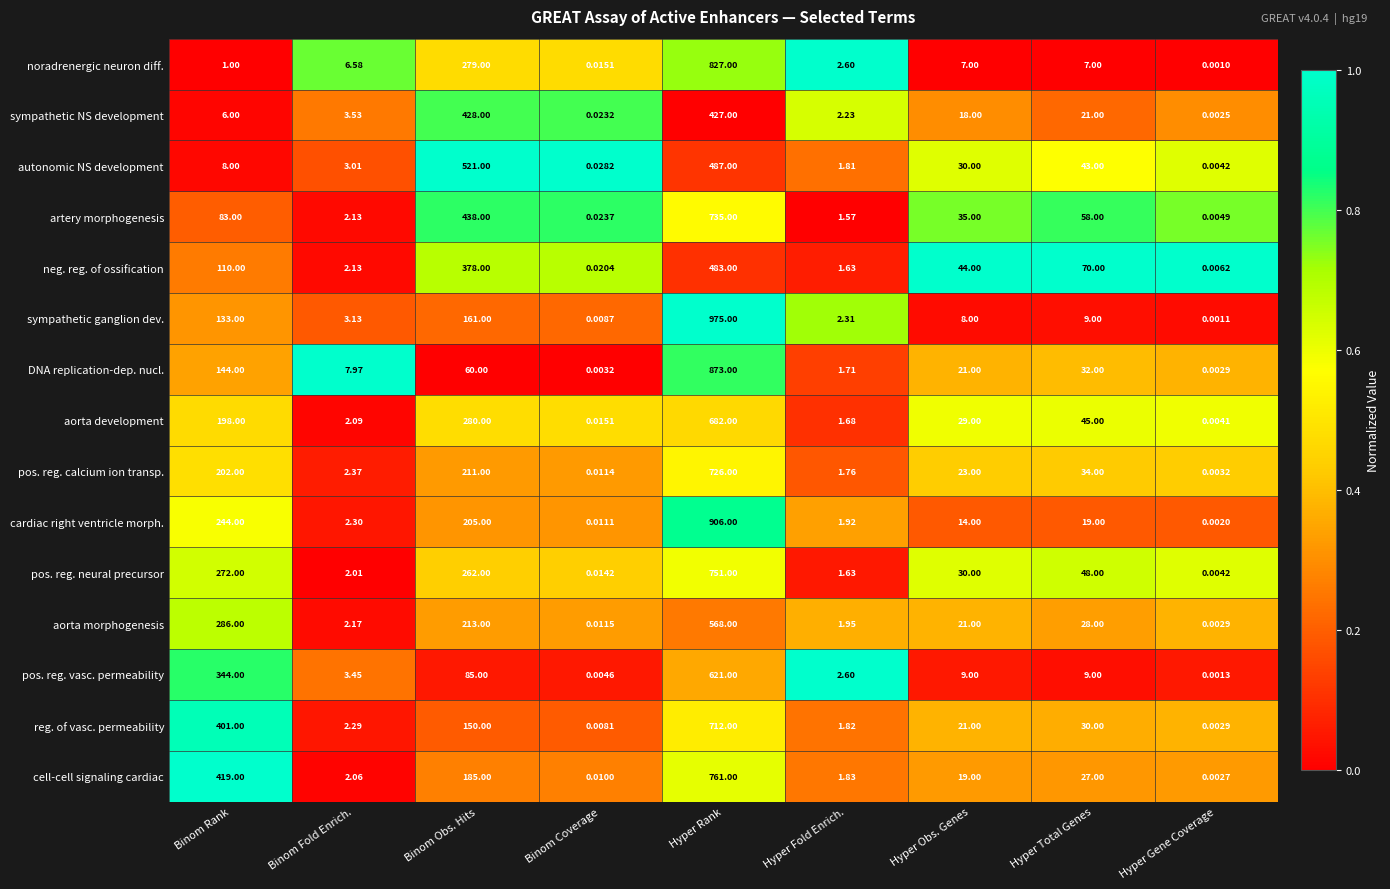

Rank the series by their maximum value, from lowest to highest.

sympathetic NS development, neg. reg. of ossification, autonomic NS development, aorta morphogenesis, pos. reg. vasc. permeability, aorta development, reg. of vasc. permeability, pos. reg. calcium ion transp., artery morphogenesis, pos. reg. neural precursor, cell-cell signaling cardiac, noradrenergic neuron diff., DNA replication-dep. nucl., cardiac right ventricle morph., sympathetic ganglion dev.